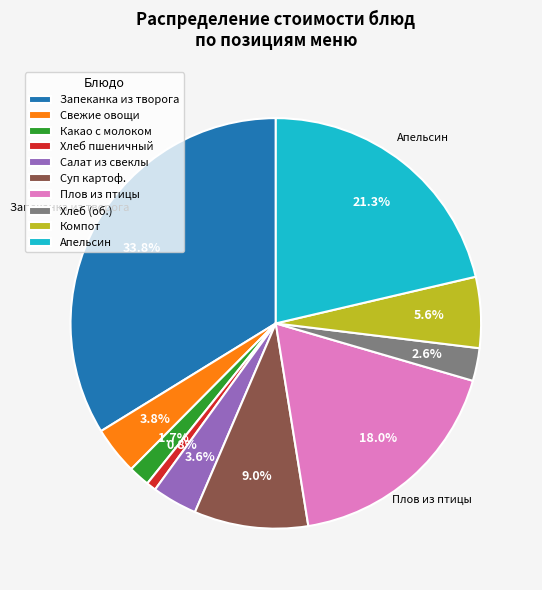

To the nearest percent, what is the difference between the largest and smallest slice percentages?

33%